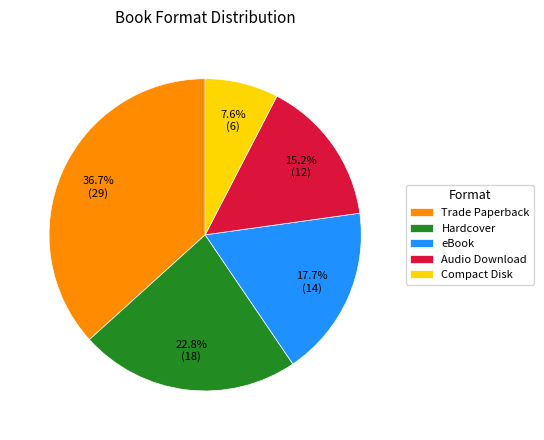

How many slices are in this pie chart?

5